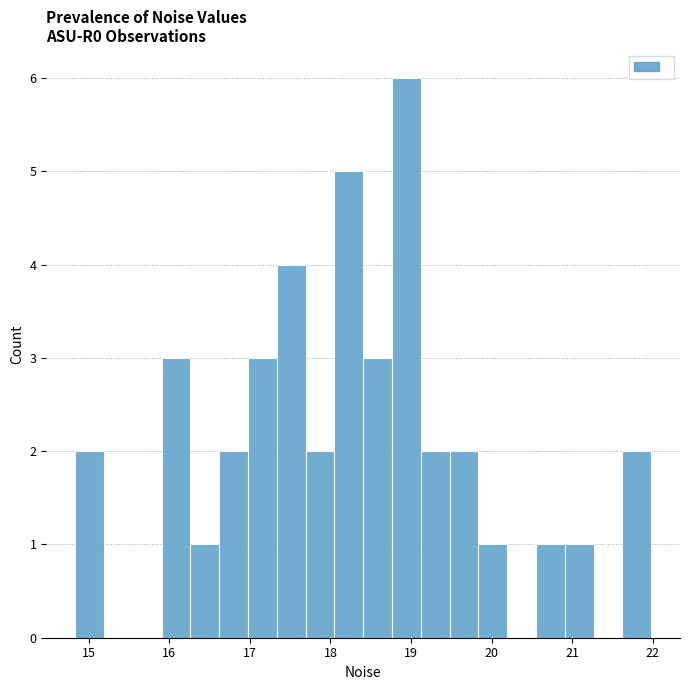

Around what value on the x-axis is the tallest bar? Give the approximate position of its centre, as read against the axis.

18.9